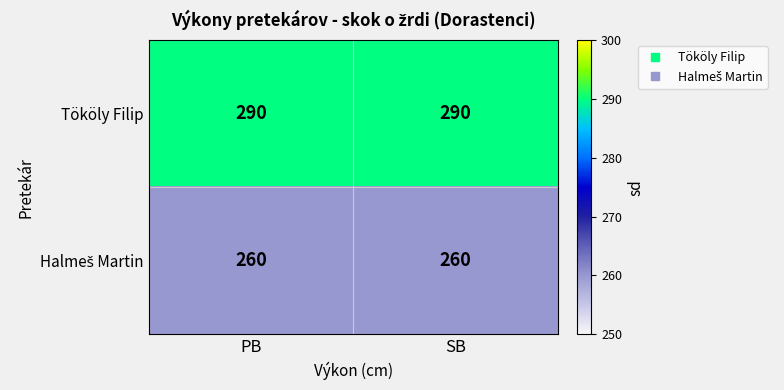

What is the approximate value of Tököly Filip at SB?

290